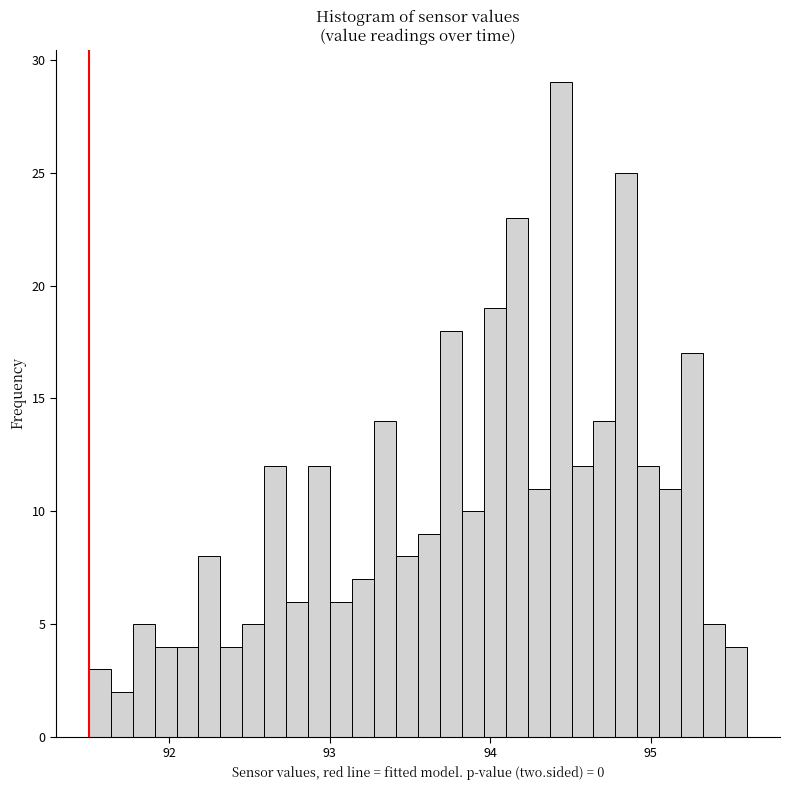

Read against the x-axis, roughly where is the centre of the tallest bar?

94.4